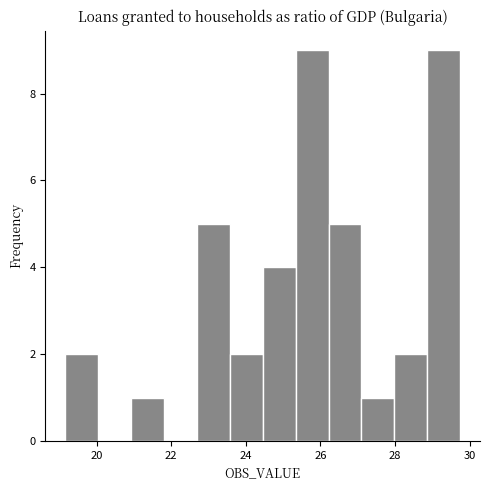

What is the height of the bar covering 22.6 to 23.6 on the x-axis? Neither the bar edges nor the heights are printed on the chart, so give them approximately, as read against the axes.

5